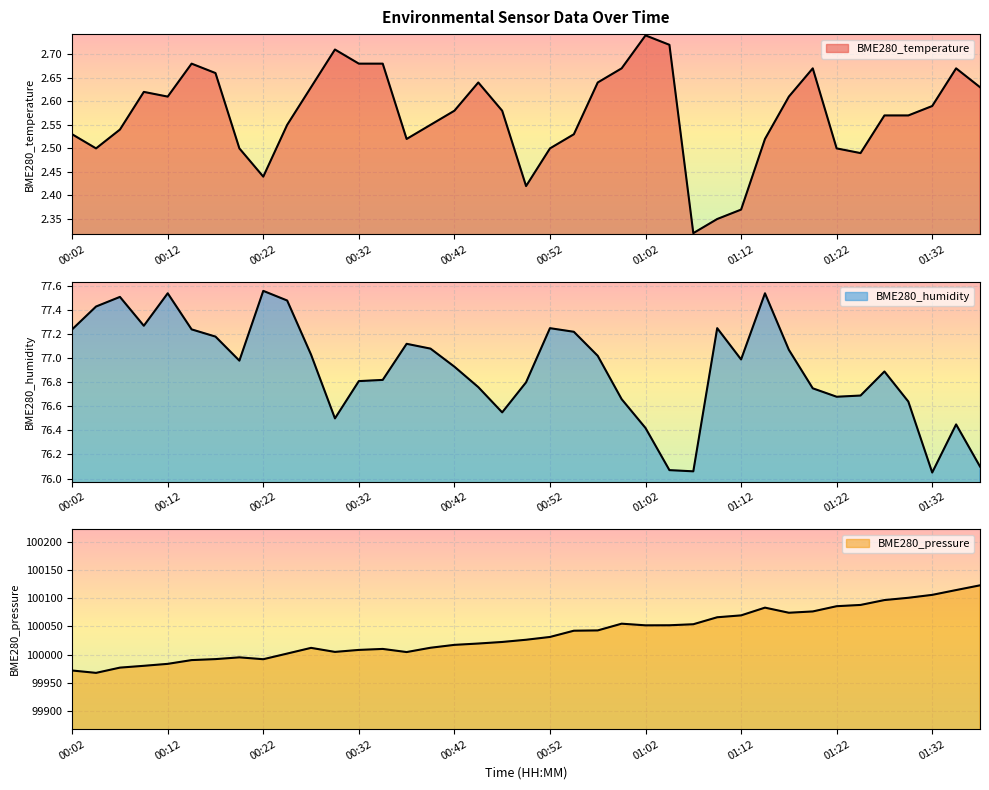

Between 01:20 and 00:19, which is larger?

01:20